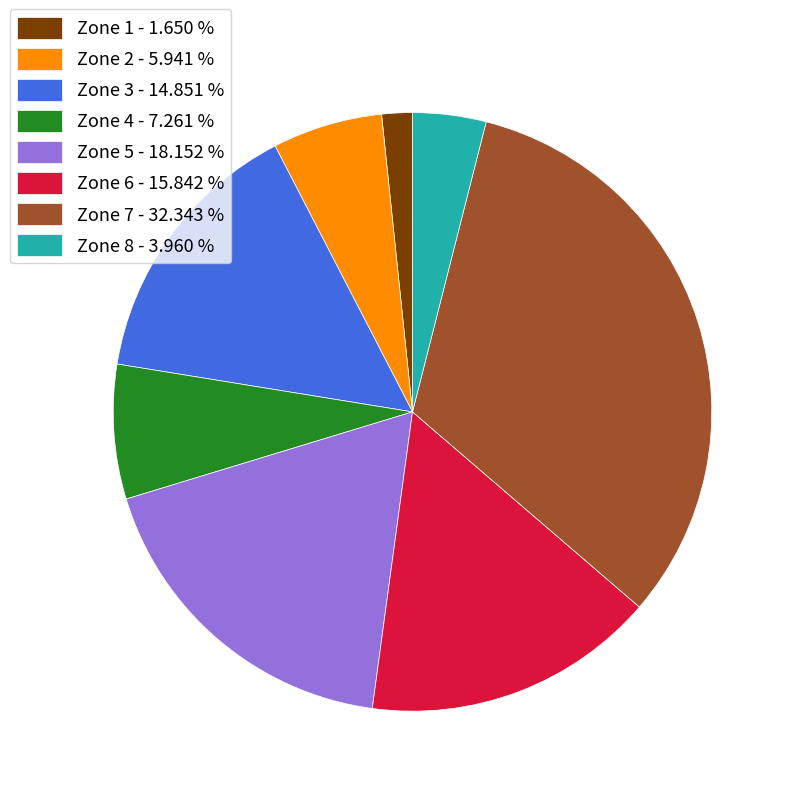

Approximately how many times larger is the value at Zone 2 - 5.941 % compared to Zone 6 - 15.842 %?

0.4